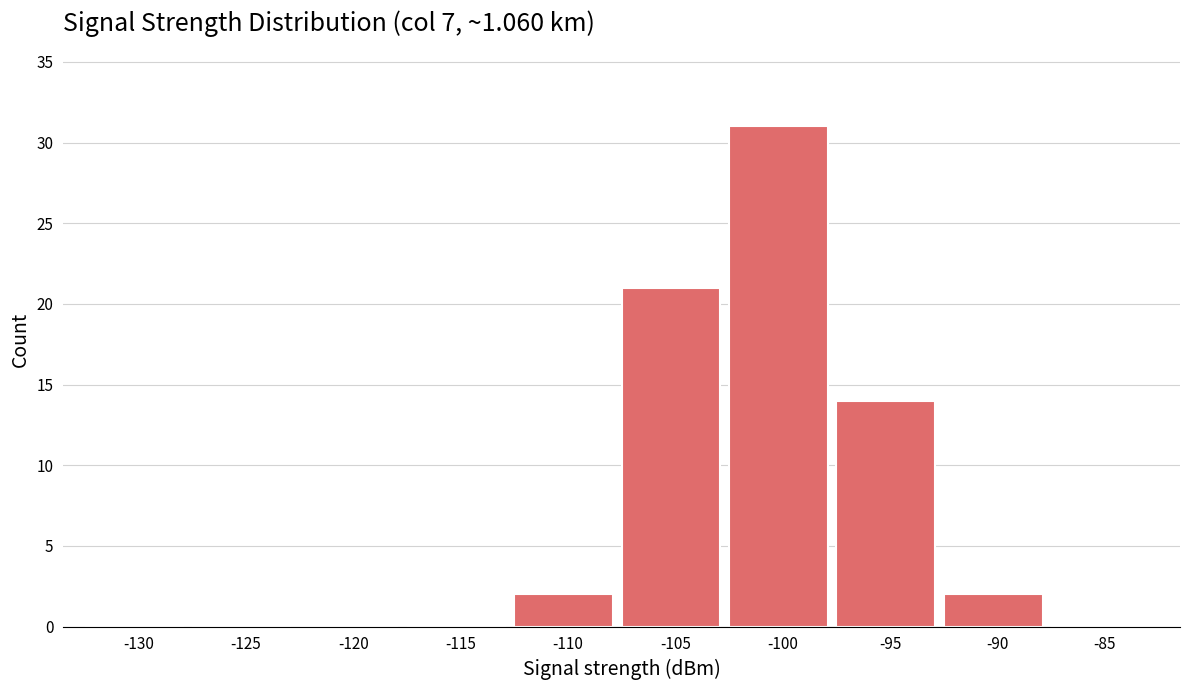

Reading left to right, transcribe all the data shown in this chart.

-130=0	-125=0	-120=0	-115=0	-110=2	-105=21	-100=31	-95=14	-90=2	-85=0